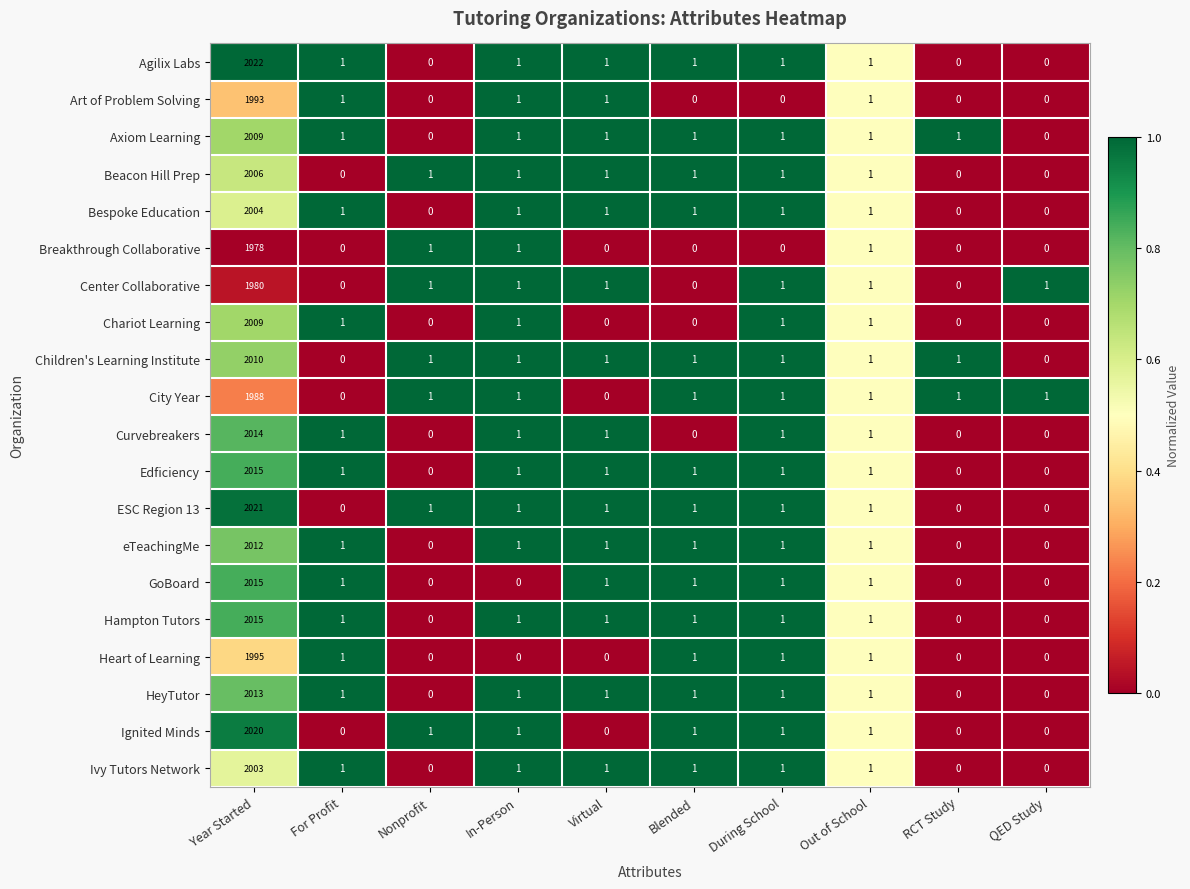

At which category is the sum across all series the highest?

Year Started